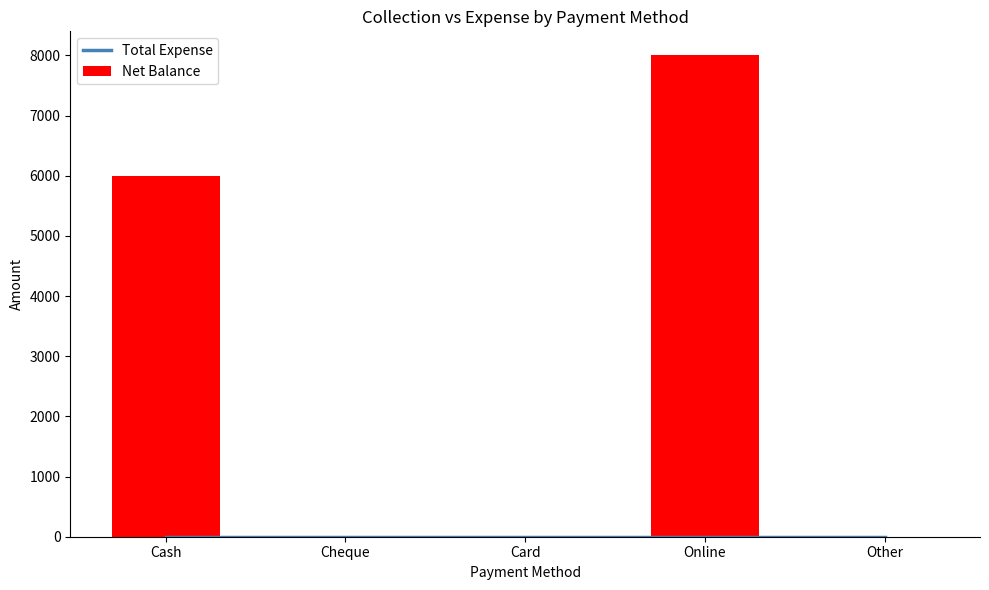

What is the label of the 1st bar from the left?

Cash